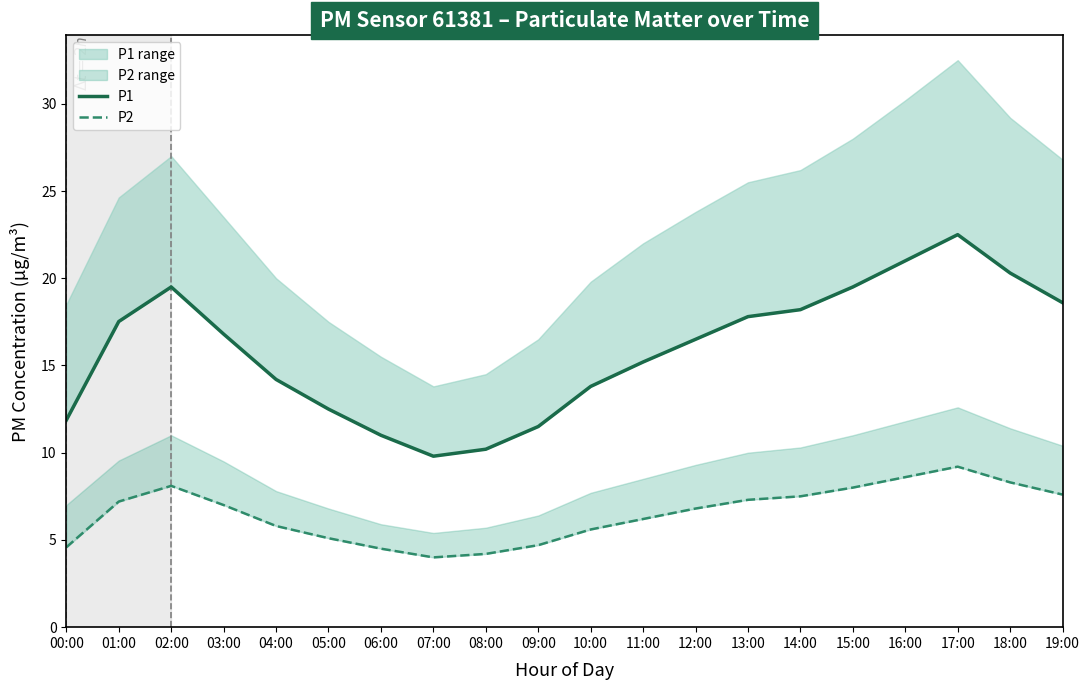

What is the average value of the P1 series?

15.9